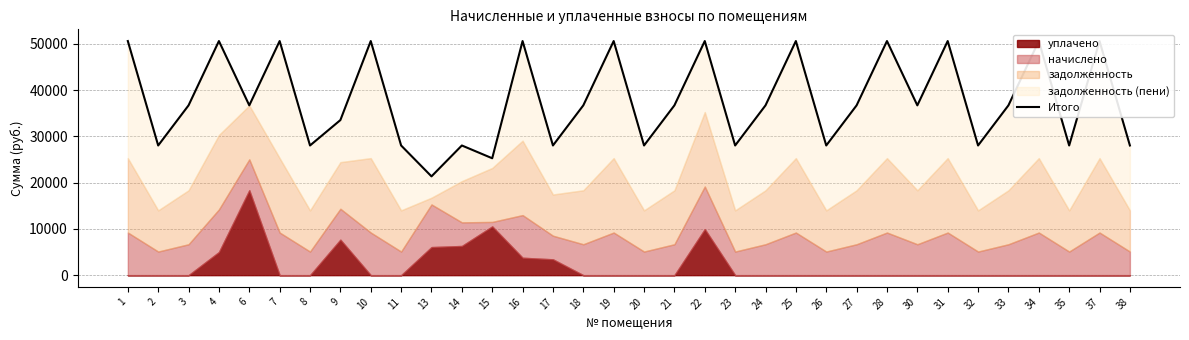

Reading right to left, transcribe all the data shown in this chart.

38=28026.0	37=50596.3	35=28026.0	34=50596.3	33=36695.3	32=28026.0	31=50596.3	30=36695.3	28=50596.3	27=36695.3	26=28026.0	25=50596.3	24=36695.3	23=28026.0	22=50596.3	21=36695.3	20=28026.0	19=50596.3	18=36695.3	17=28026.0	16=50596.3	15=25264.1	14=28026.0	13=21350.3	11=28026.0	10=50596.3	9=33515.3	8=28026.0	7=50596.3	6=36695.6	4=50596.3	3=36695.3	2=28026.0	1=50596.3